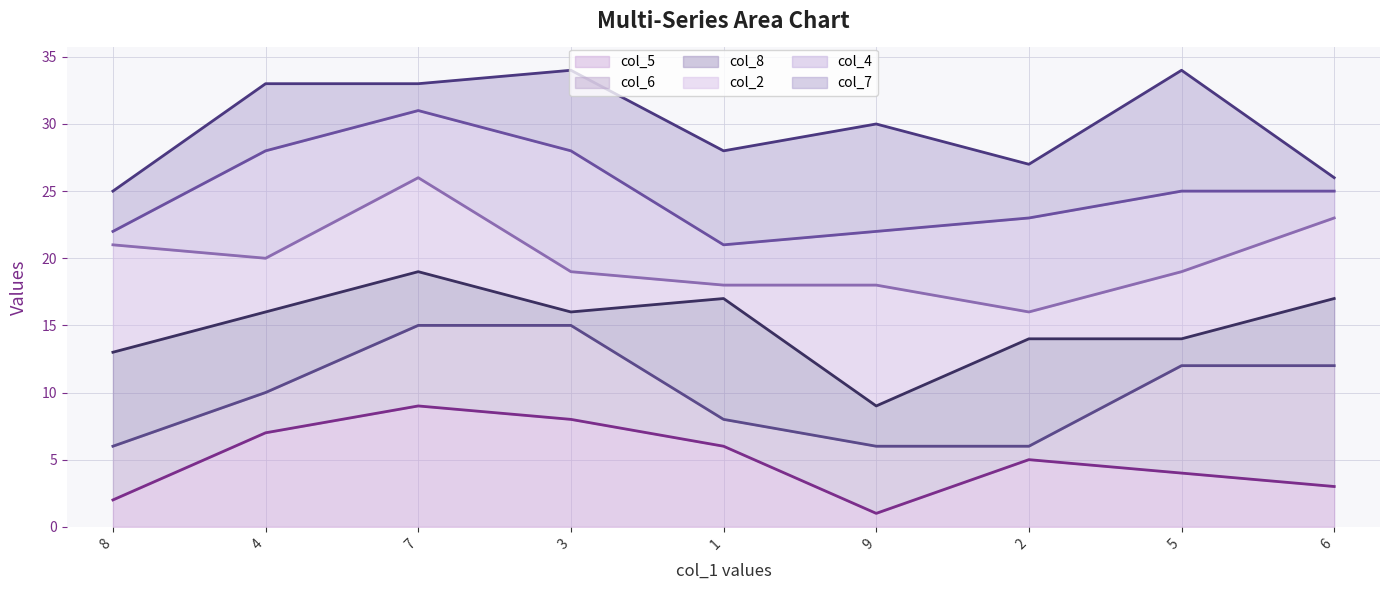

Reading left to right, extract all data points from this chart.

col_5 line: 8=2	4=7	7=9	3=8	1=6	9=1	2=5	5=4	6=3
col_6 line: 8=6	4=10	7=15	3=15	1=8	9=6	2=6	5=12	6=12
col_8 line: 8=13	4=16	7=19	3=16	1=17	9=9	2=14	5=14	6=17
col_2 line: 8=21	4=20	7=26	3=19	1=18	9=18	2=16	5=19	6=23
col_4 line: 8=22	4=28	7=31	3=28	1=21	9=22	2=23	5=25	6=25
col_7 line: 8=25	4=33	7=33	3=34	1=28	9=30	2=27	5=34	6=26